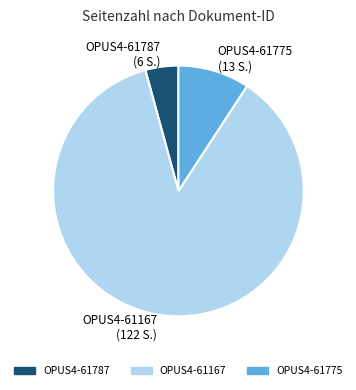

The OPUS4-61167 (122 S.) slice represents 87% of the pie. True or false?

True